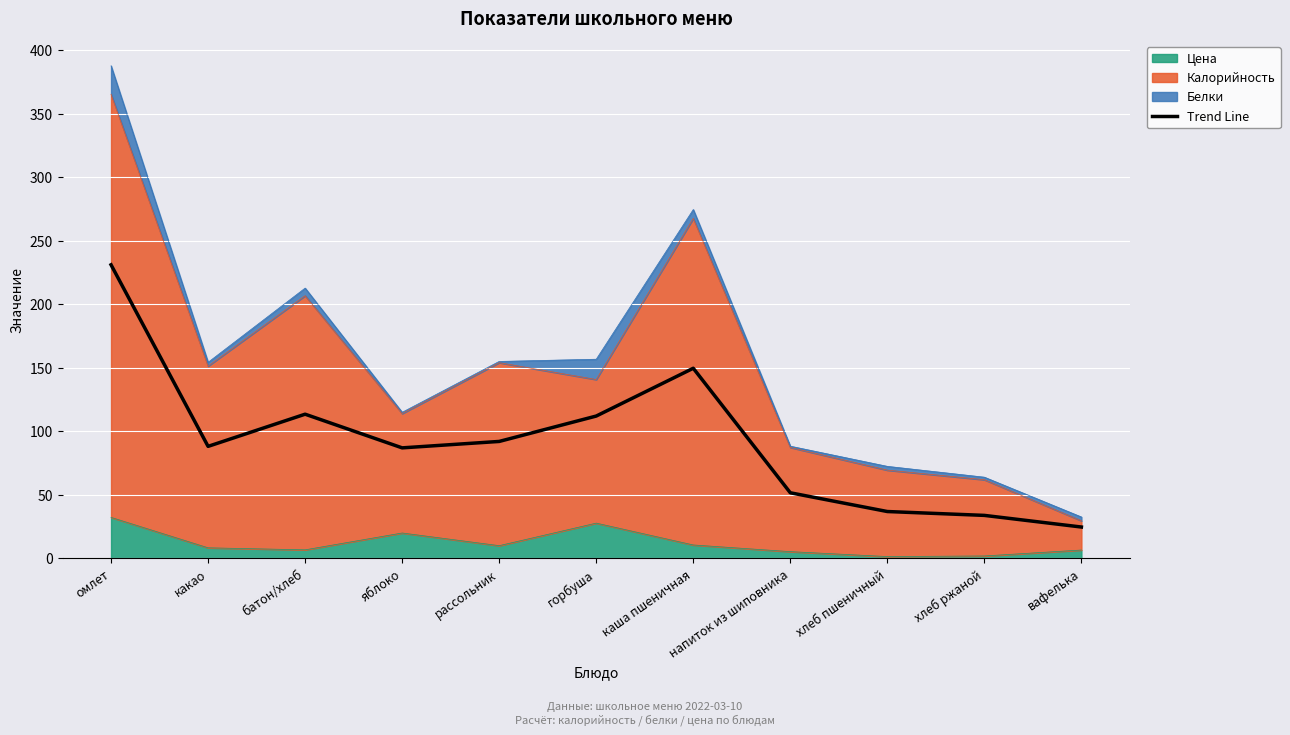

What is the approximate value at напиток из шиповника?

51.7